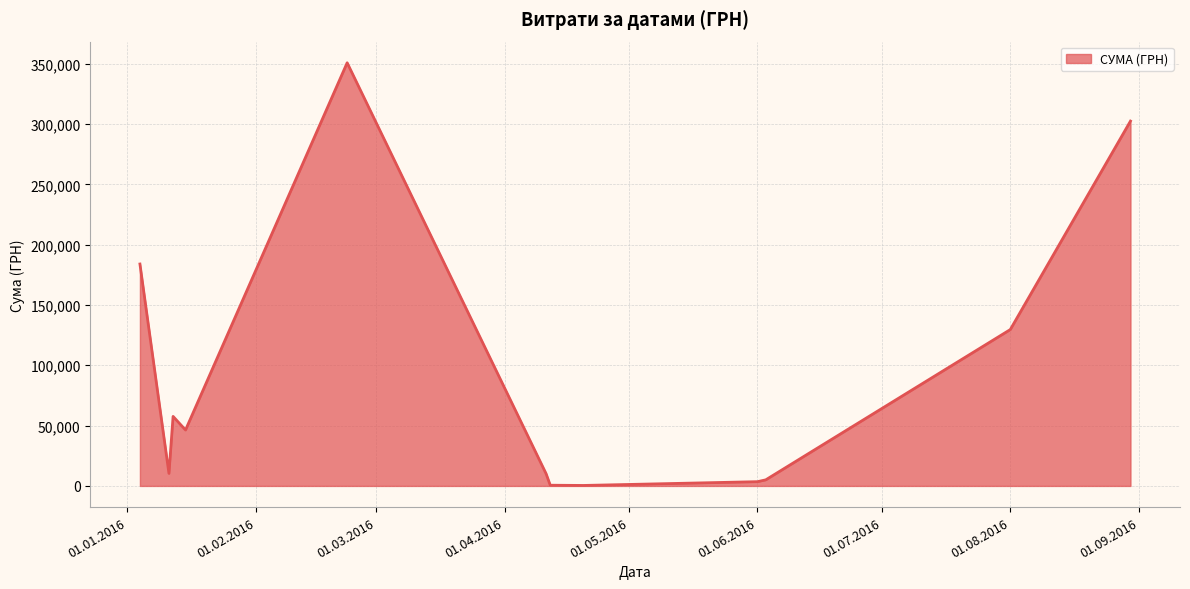

How many categories are shown in the chart?

12